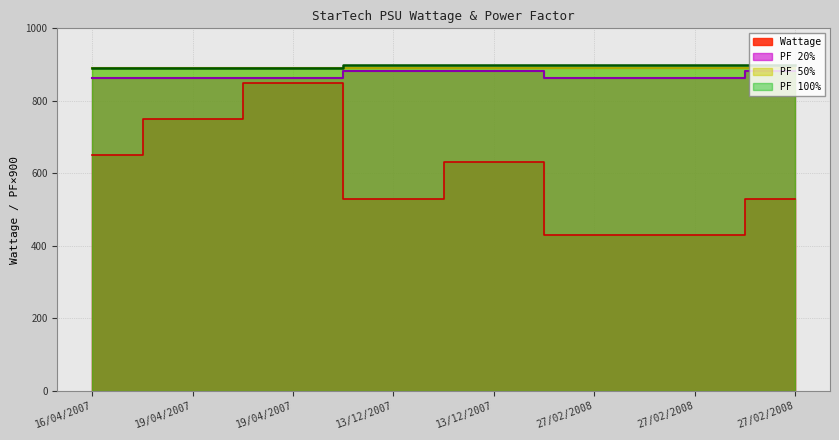

True or false: PF 100% and PF 20% intersect in this chart.

False